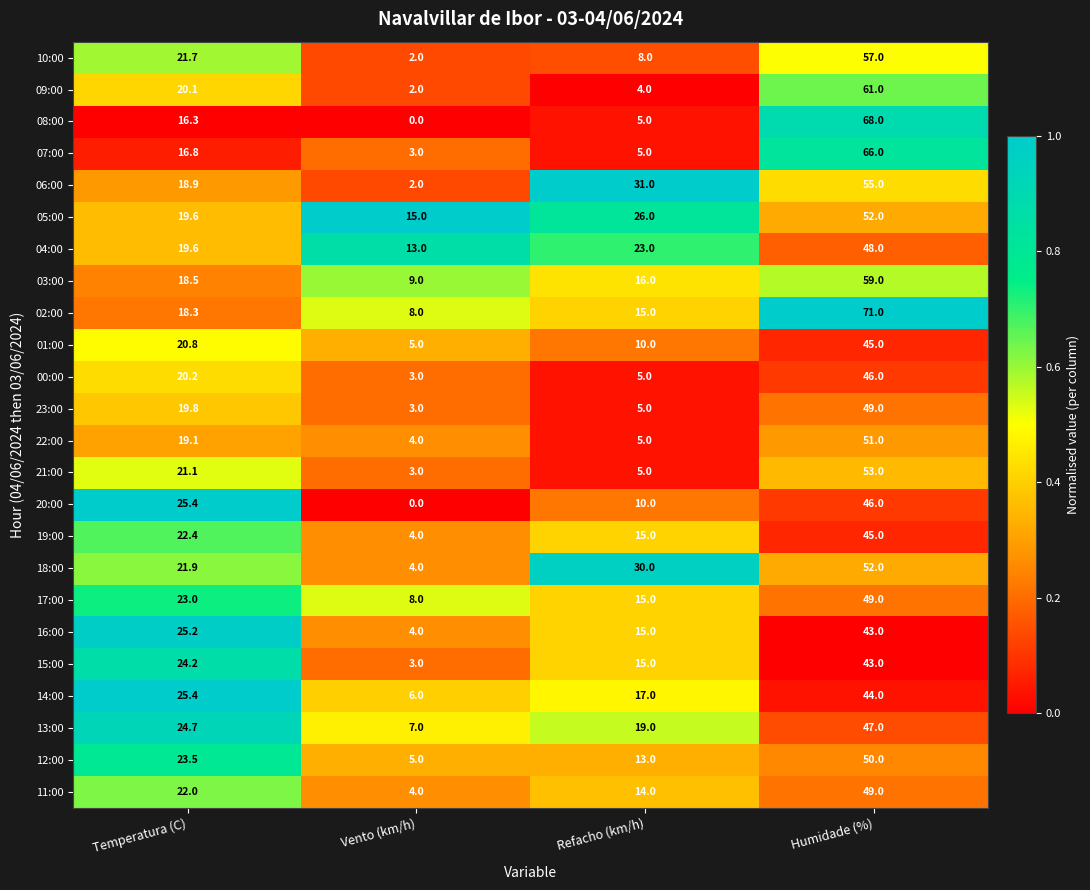

At which category is the sum across all series the highest?

Humidade (%)